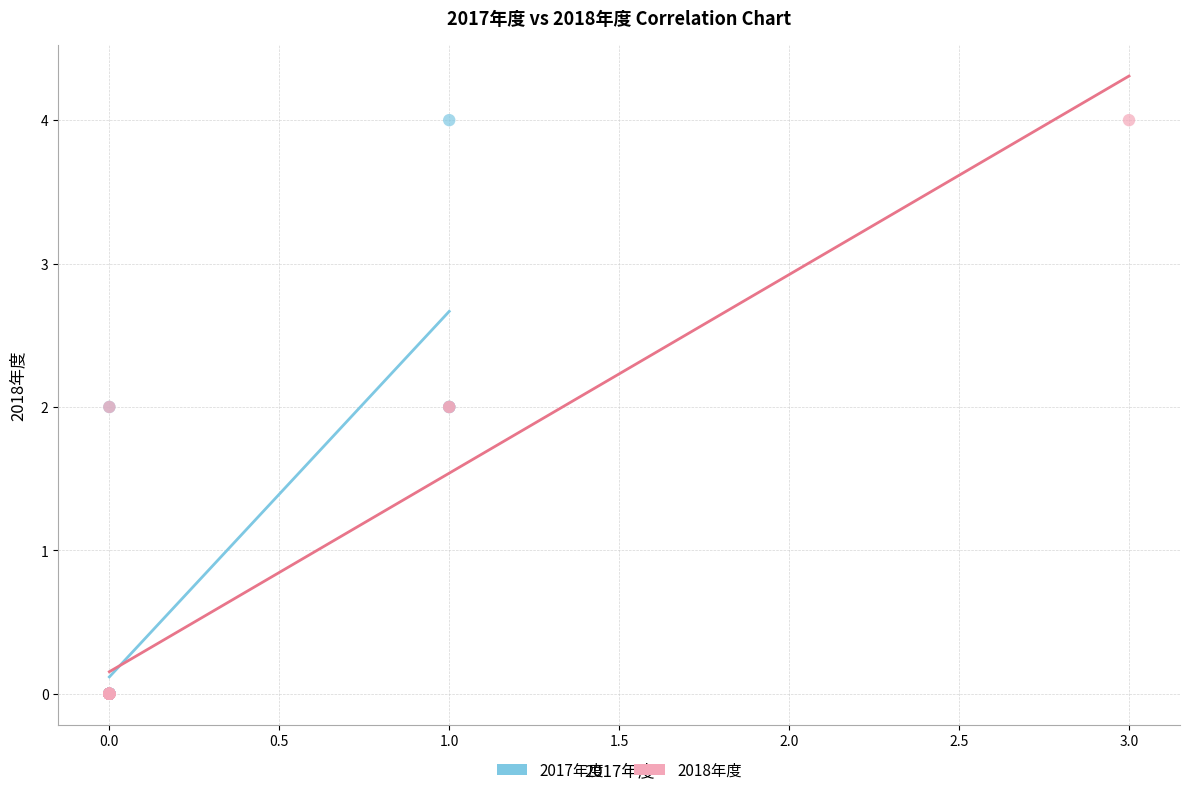

What are all the series names shown in the legend?

2017年度, 2018年度